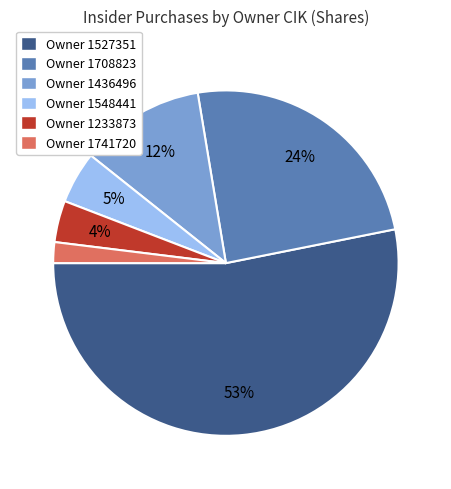

Which category has the smallest portion of the pie?

Owner 1741720